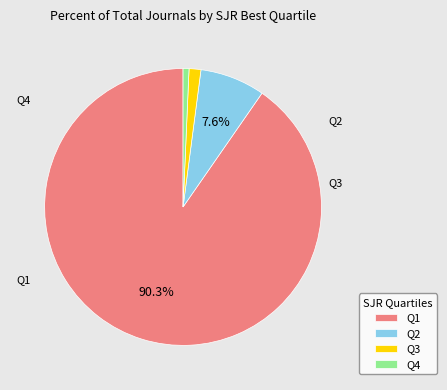

Which has a higher value, Q3 or Q4?

Q3